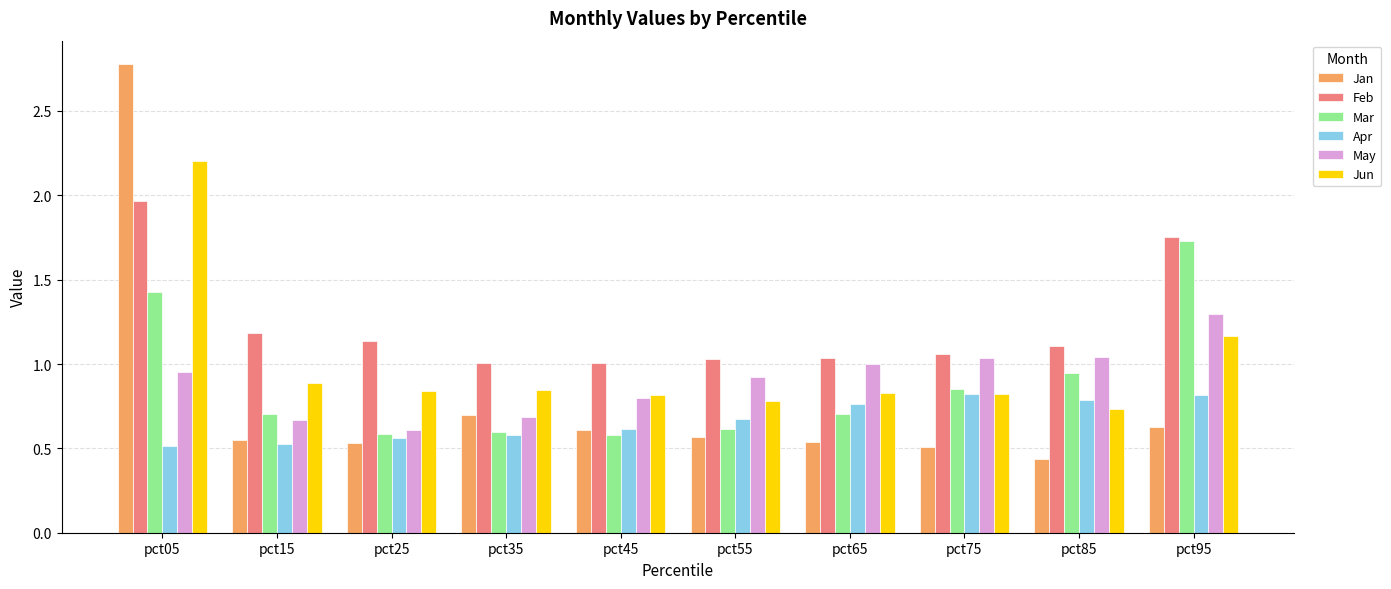

True or false: Mar has a value of 0.7 at pct15.

True